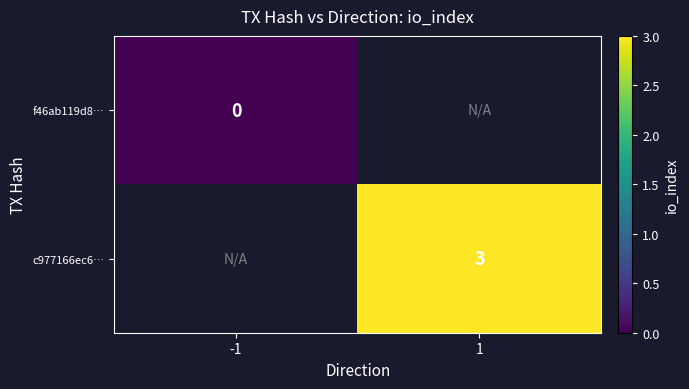

Which category has the highest value in the c977166ec6… series?

-1